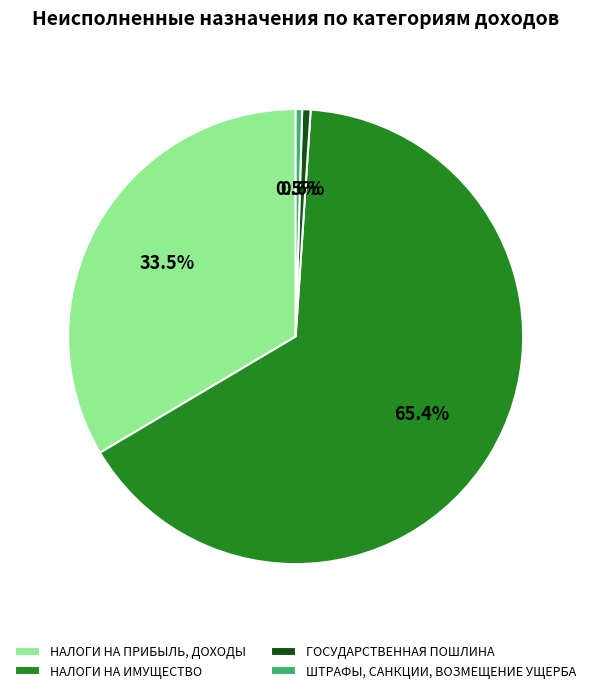

True or false: НАЛОГИ НА ИМУЩЕСТВО accounts for 65% of the total.

True